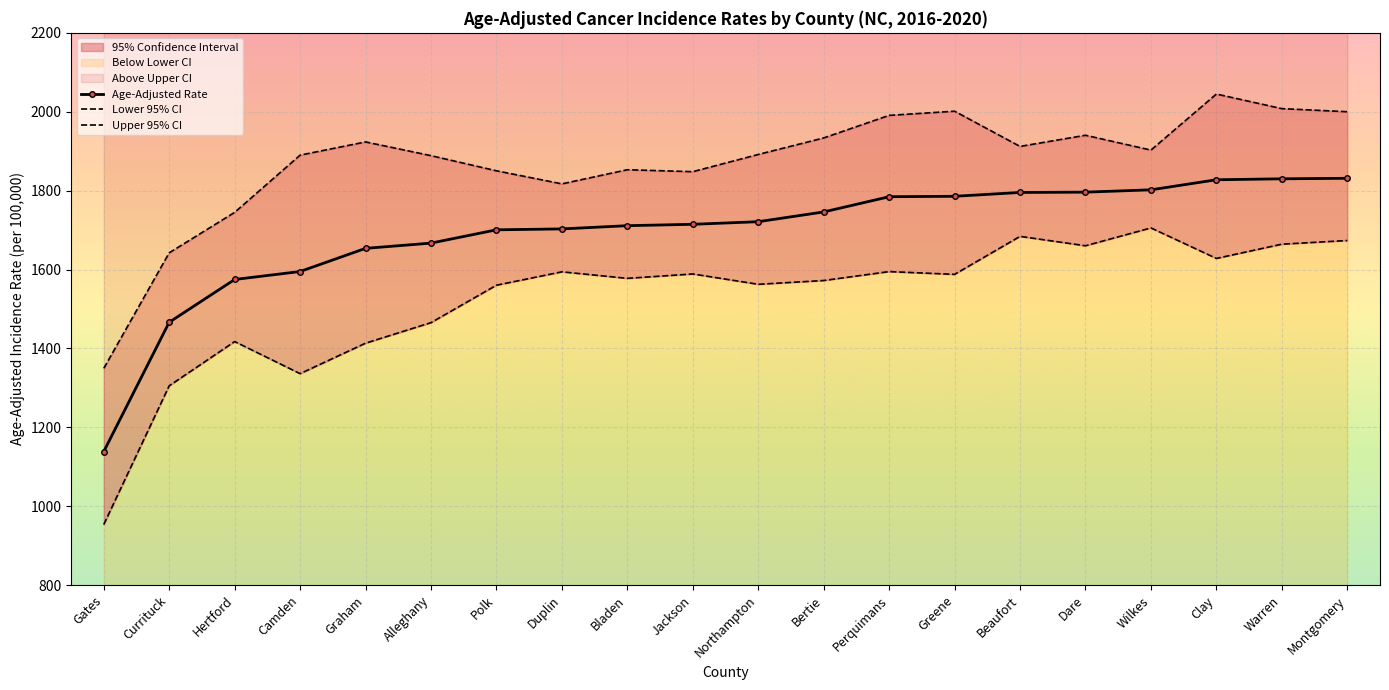

List the series in order of their peak value, highest first.

Upper 95% CI, Age-Adjusted Rate, Lower 95% CI